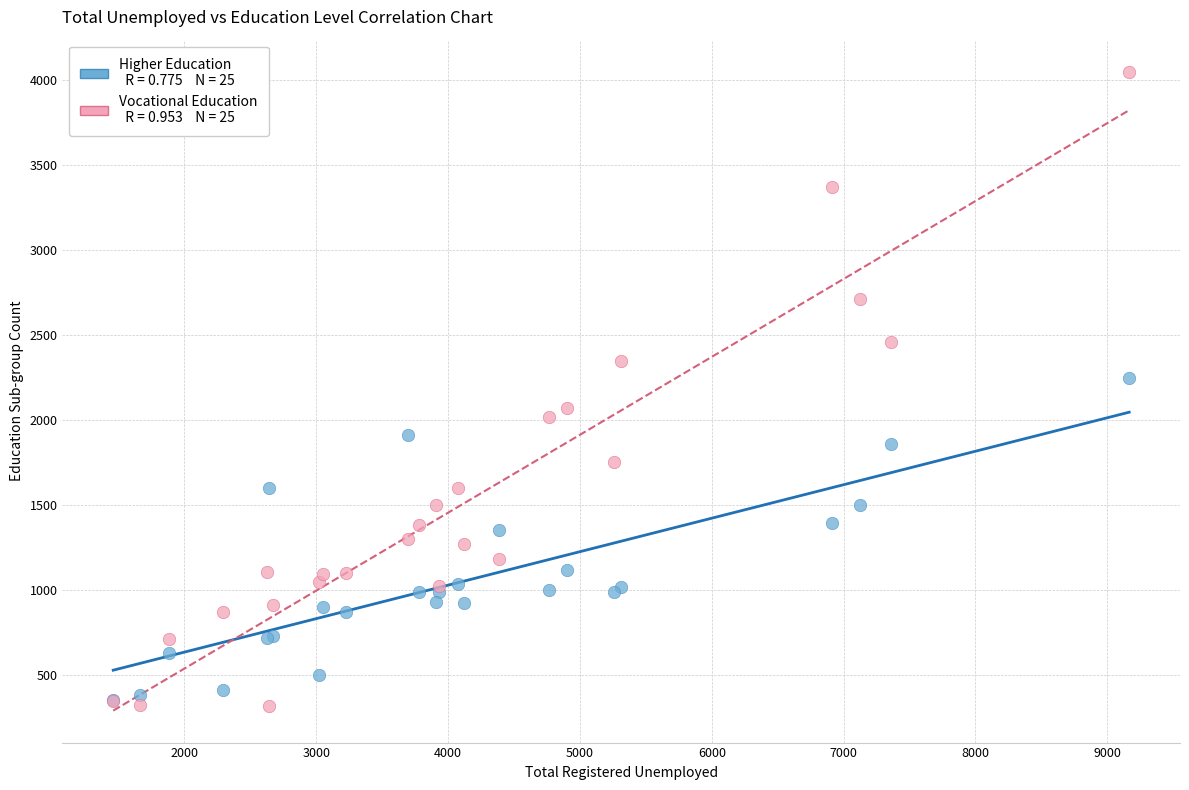

Across all series, what Y value is closest to 2184?

2249